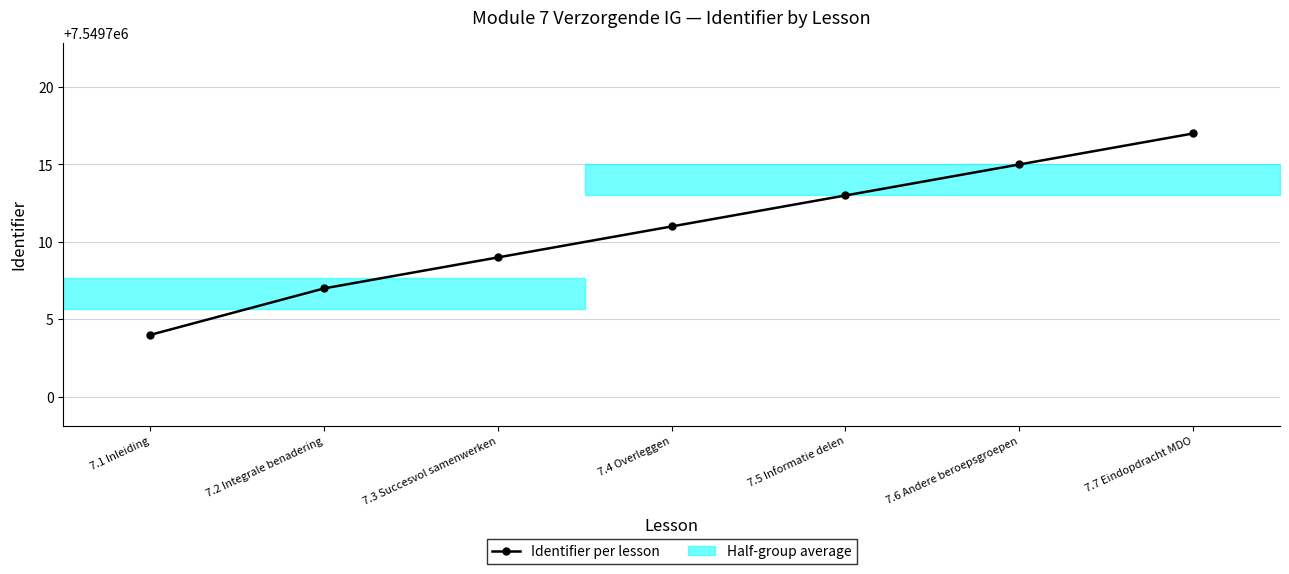

Where does the data first go above 7549711?

7.5 Informatie delen